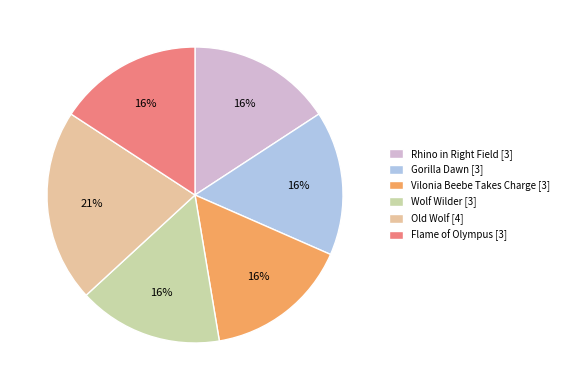

To the nearest percent, what percentage of the pie is Old Wolf?

21%